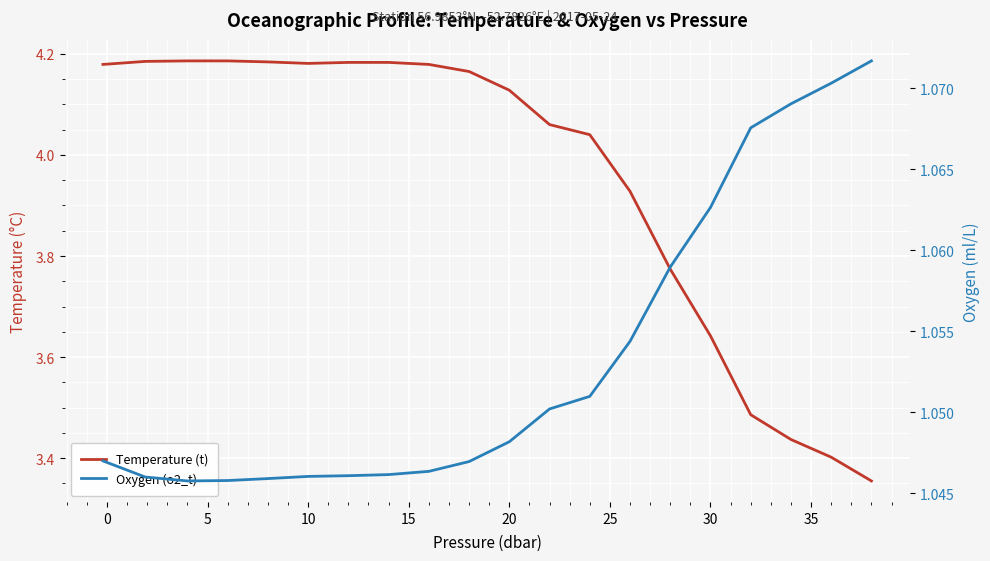

Count the number of categories in the chart.

20